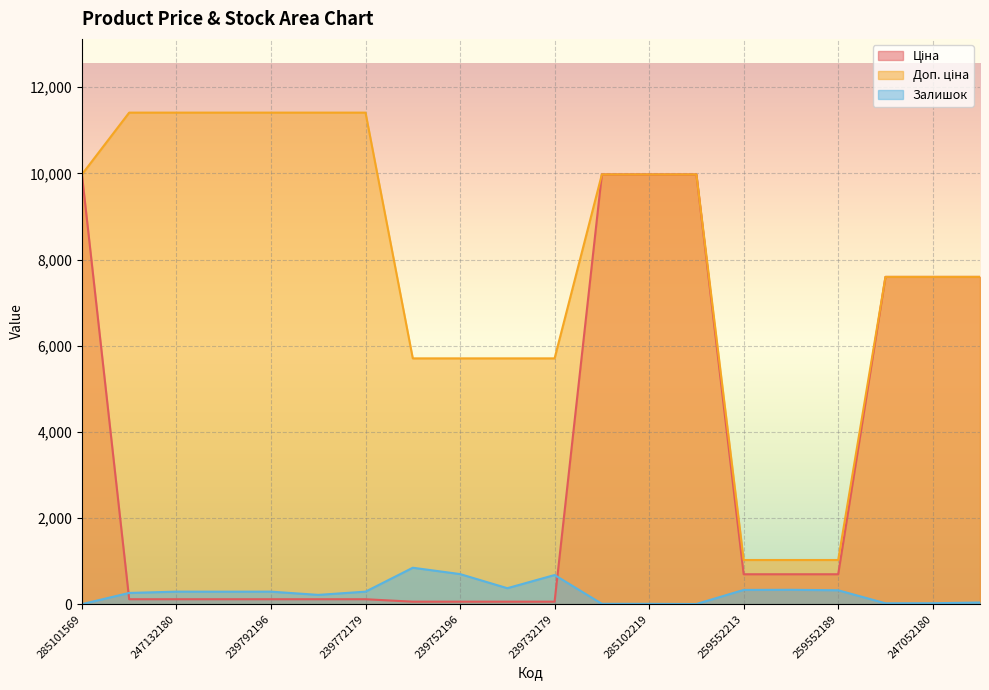

What is the label of the 3rd point from the left?

247132180